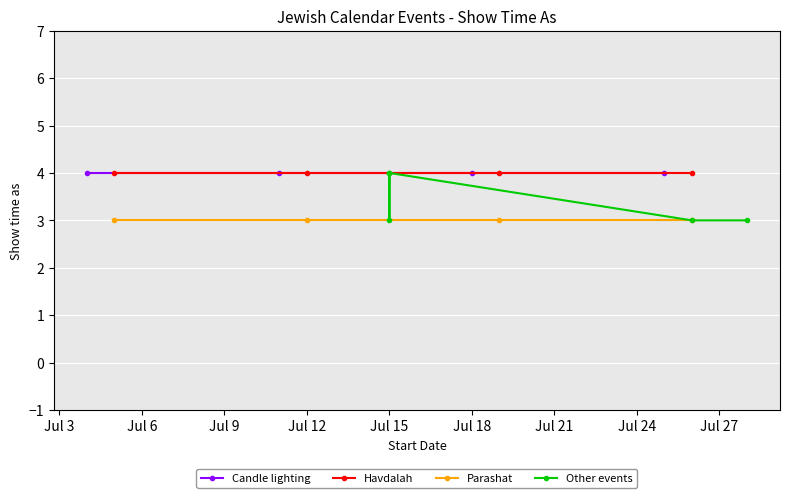

What is the ratio of the value at 7/15/2014 to the value at 7/19/2014?

1.0